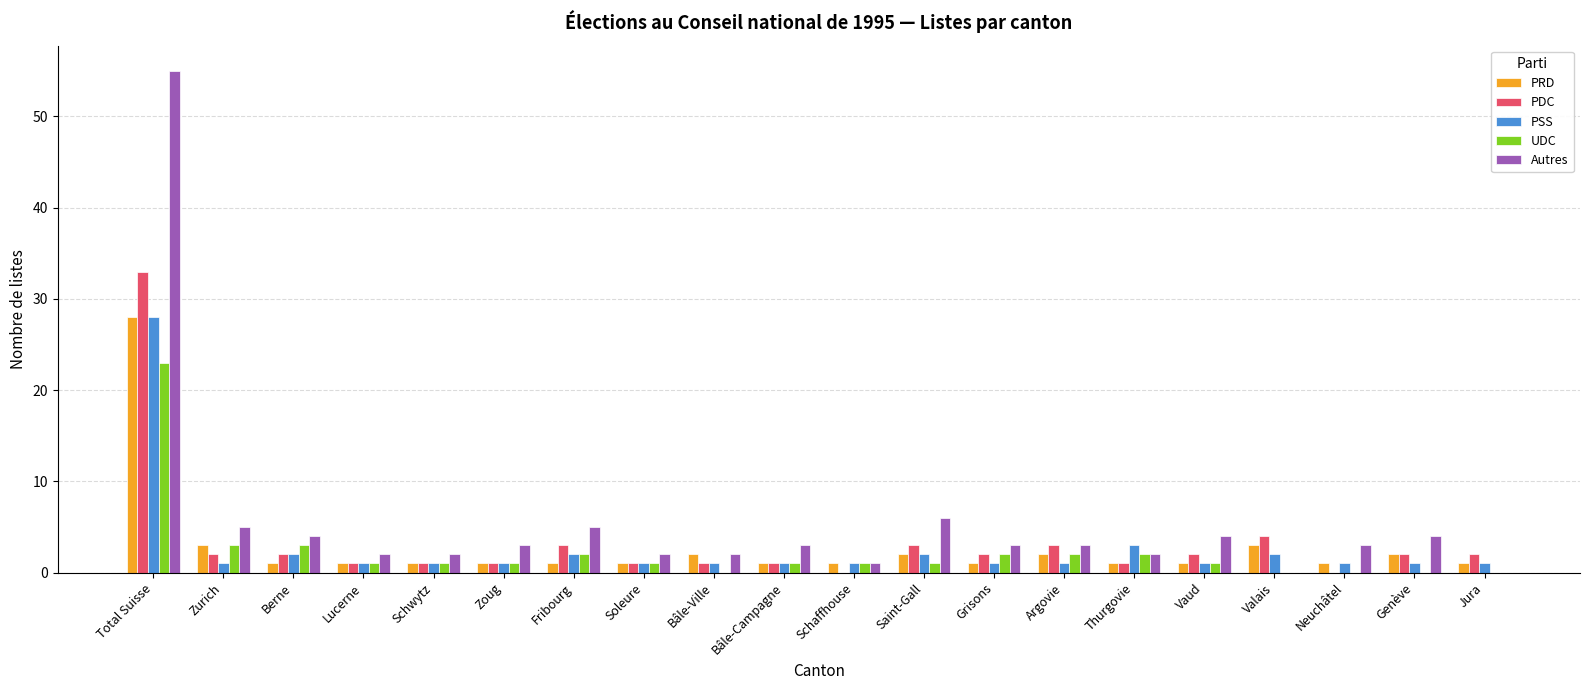

What is the maximum value shown in the chart?

55